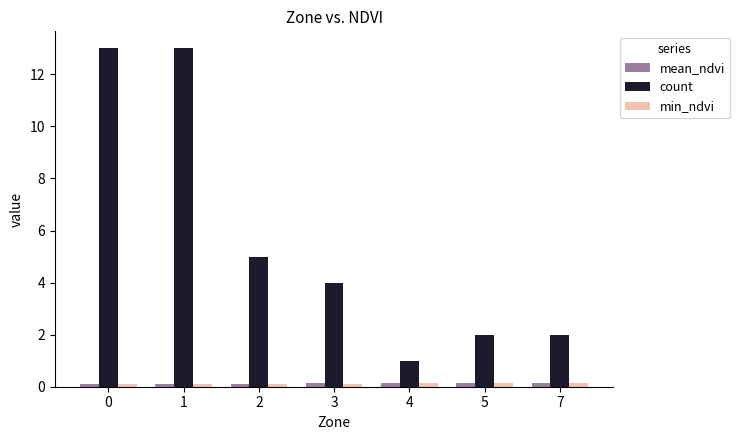

What is the approximate value of min_ndvi at 3?

0.1